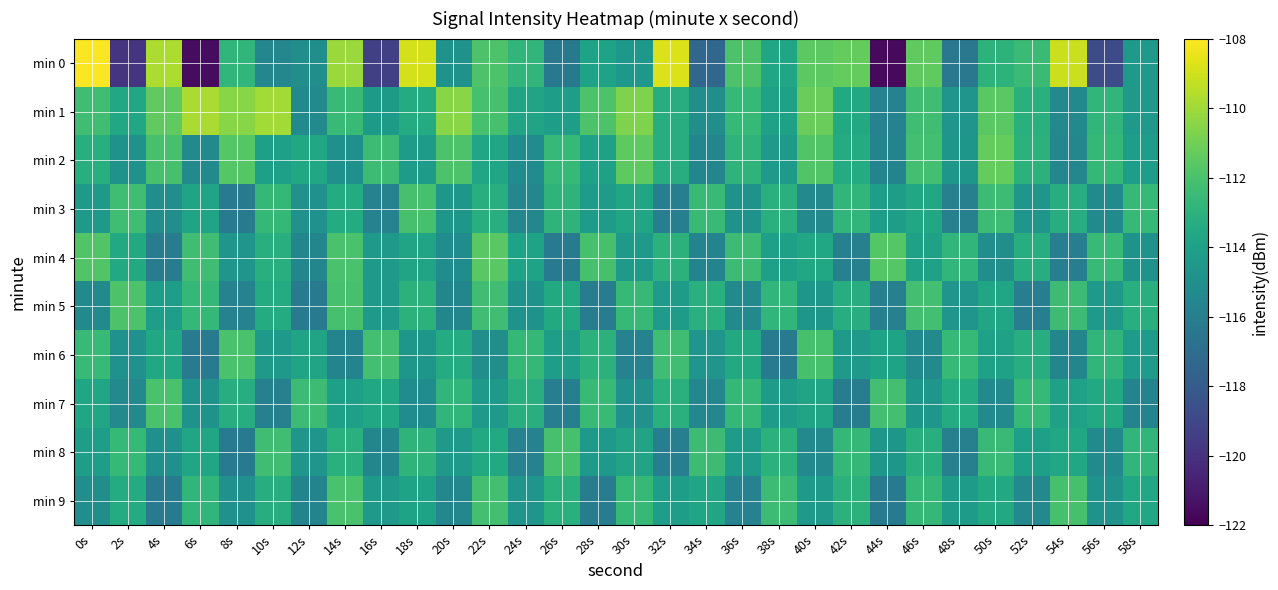

Rank the series at 42s from highest to lowest value.

min 0, min 8, min 3, min 9, min 5, min 2, min 1, min 6, min 4, min 7